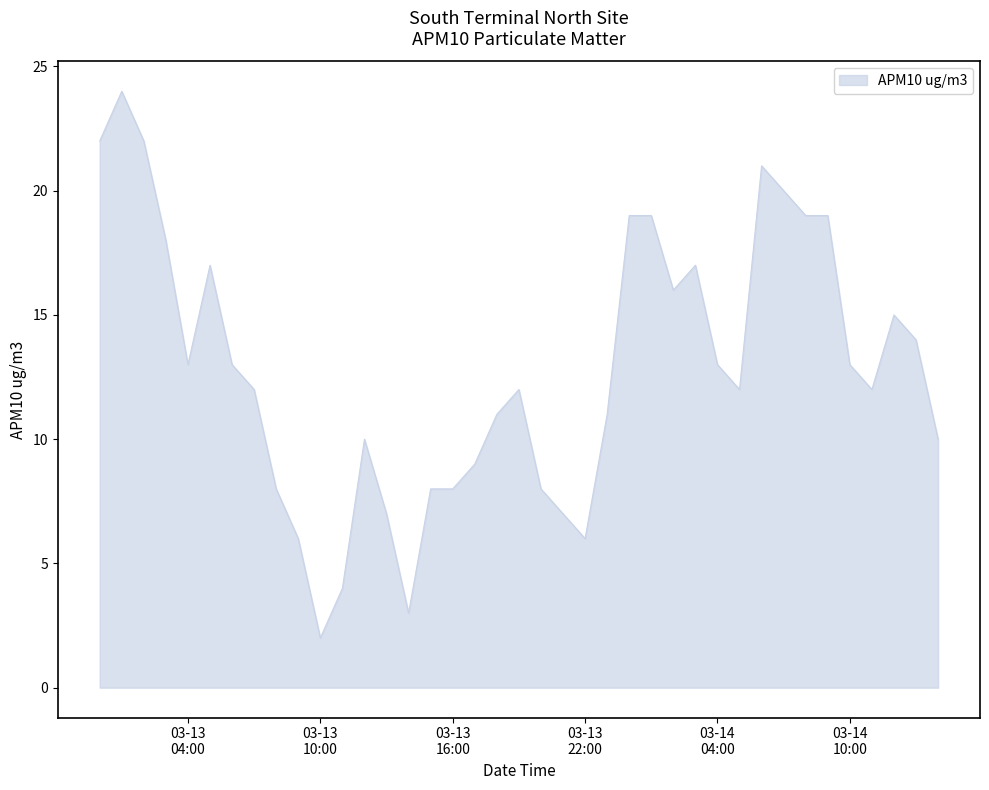

Reading right to left, transcribe all the data shown in this chart.

10	14	15	12	13	19	19	20	21	12	13	17	16	19	19	11	6	7	8	12	11	9	8	8	3	7	10	4	2	6	8	12	13	17	13	18	22	24	22